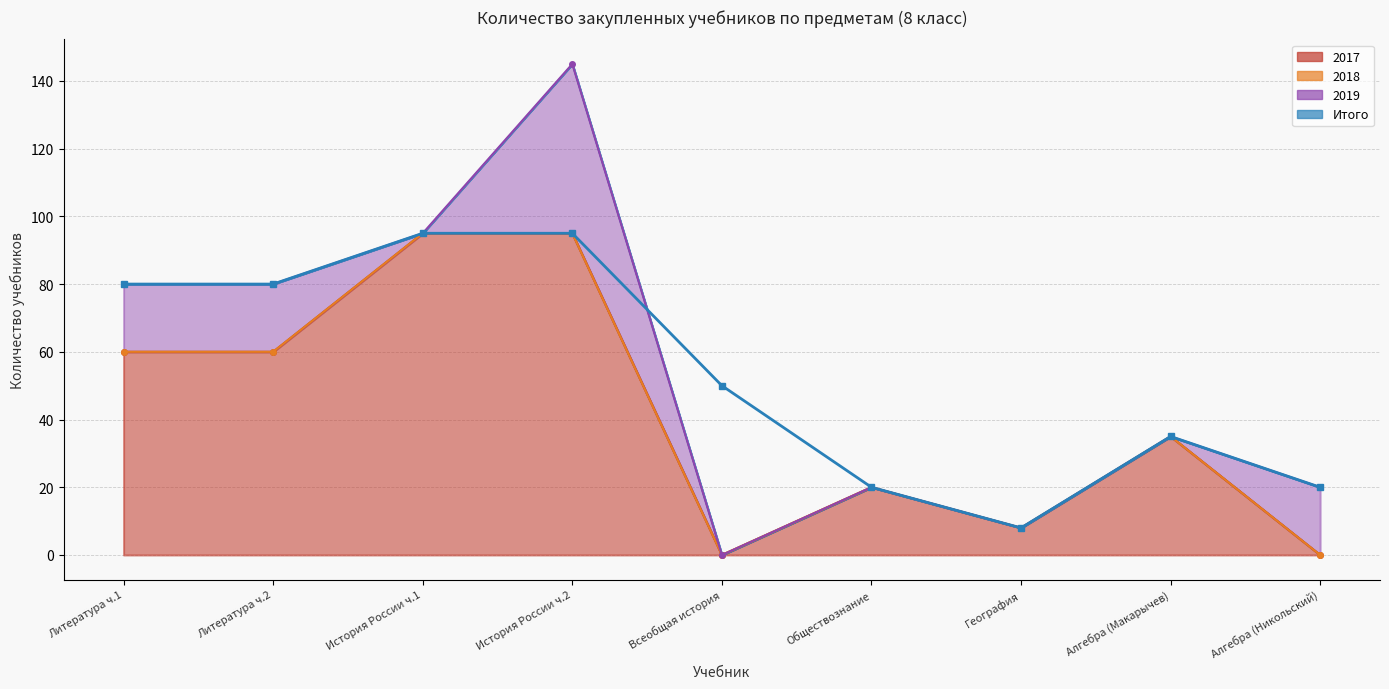

What is the difference between the Total values at Литература ч.2 and Обществознание?

60